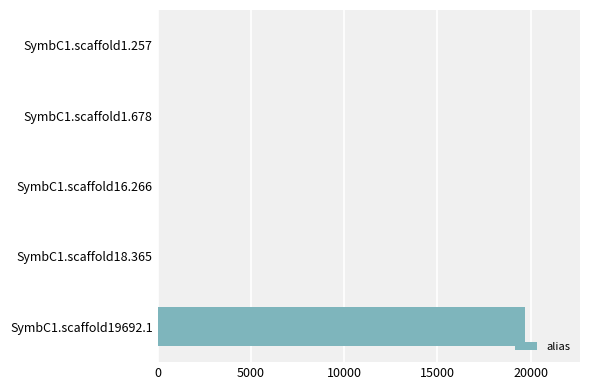

Are the bars horizontal?

Yes